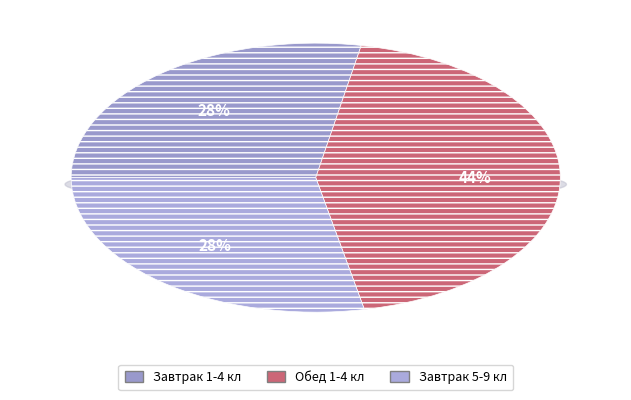

Which category has the smallest portion of the pie?

Завтрак 1-4 кл